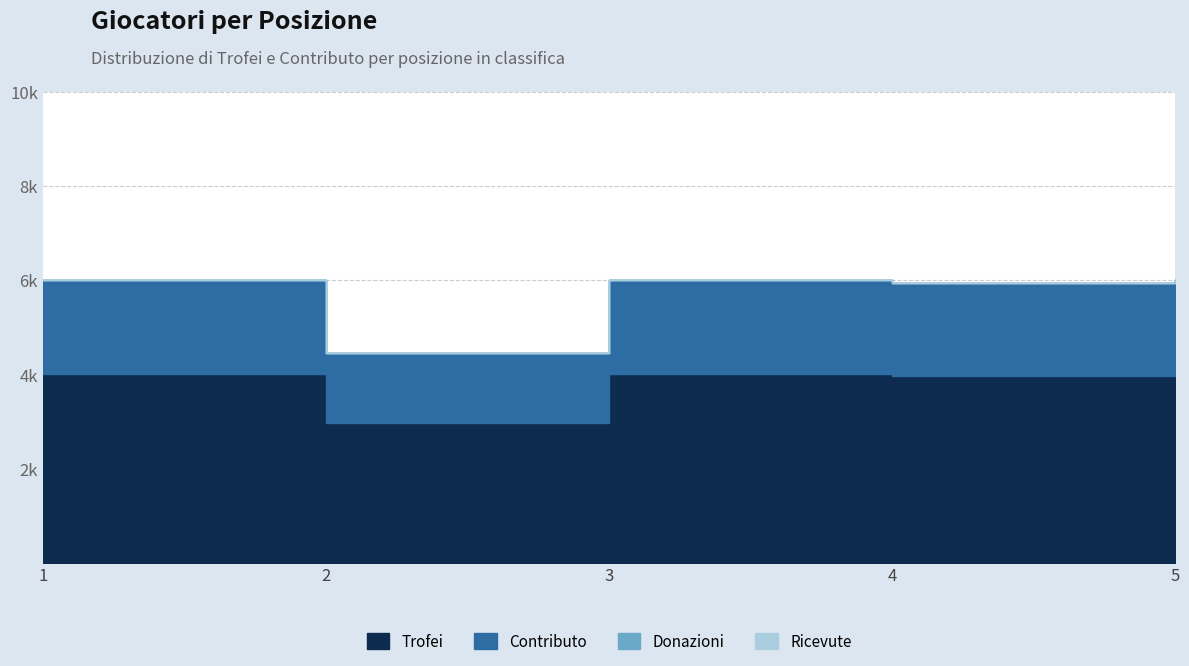

True or false: Donazioni and Contributo intersect in this chart.

False